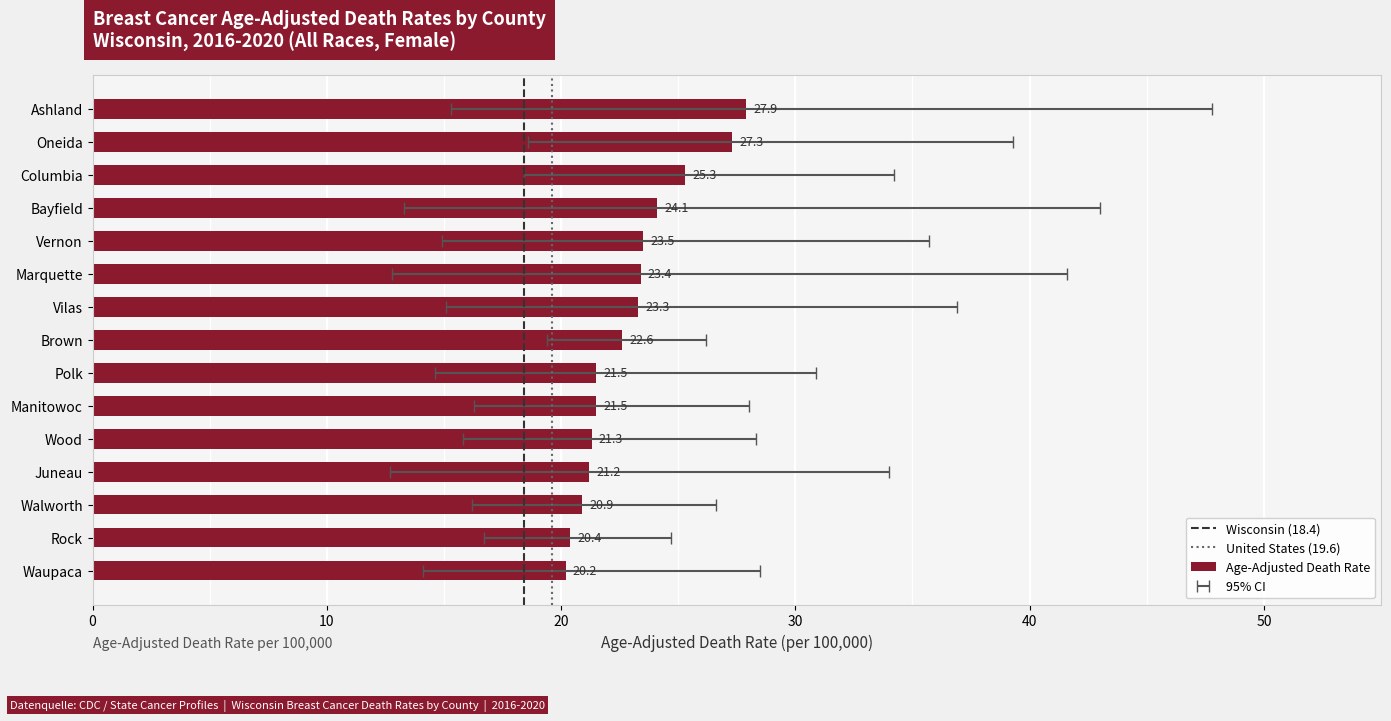

What is the difference between the maximum and minimum values?

7.7